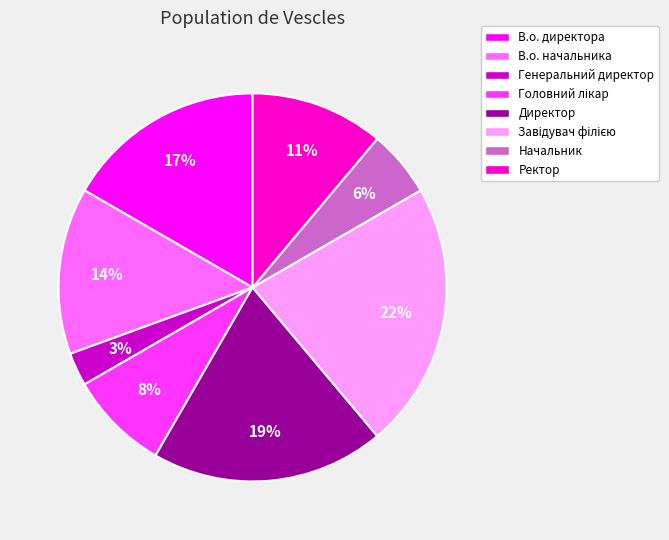

Is it true that Директор is 19% of the pie?

True